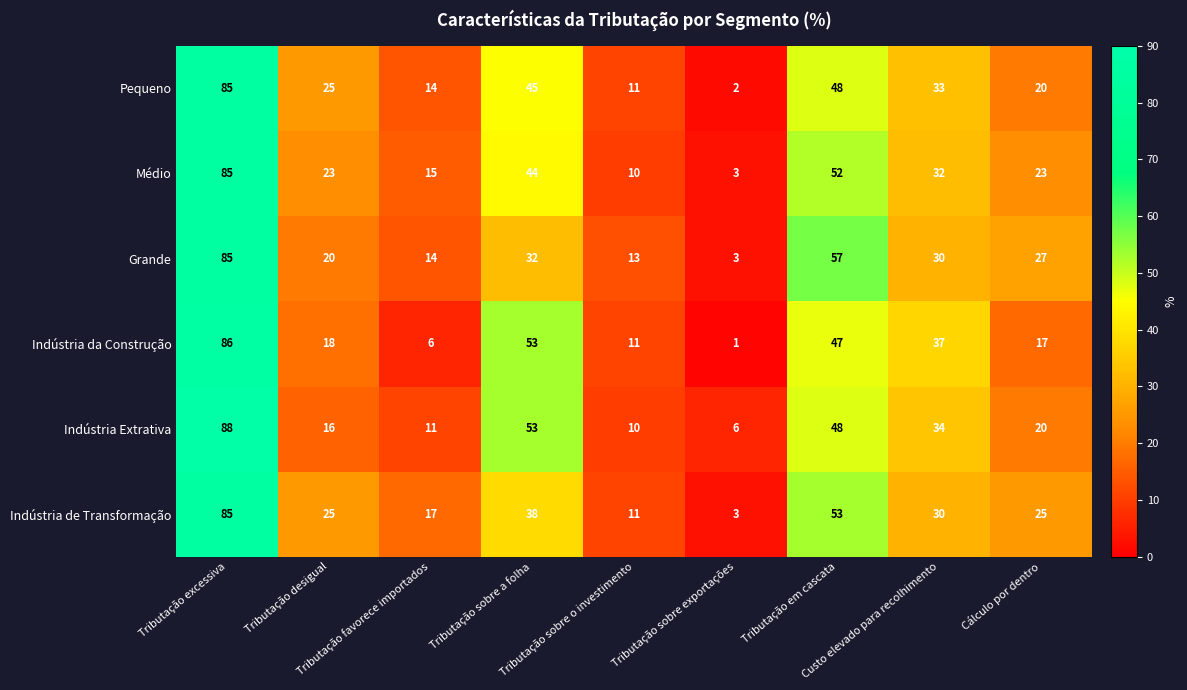

What is the spread (max minus min) of values at Tributação sobre o investimento?

3